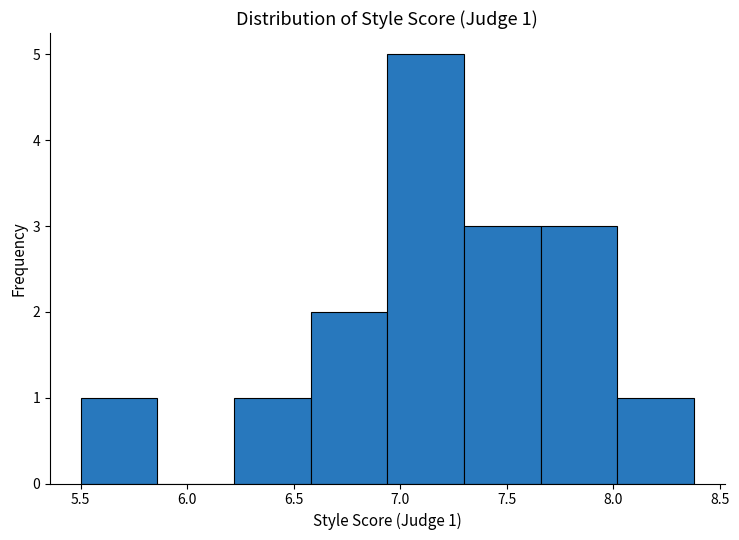

Which range on the x-axis has the tallest bar?

6.94 to 7.30